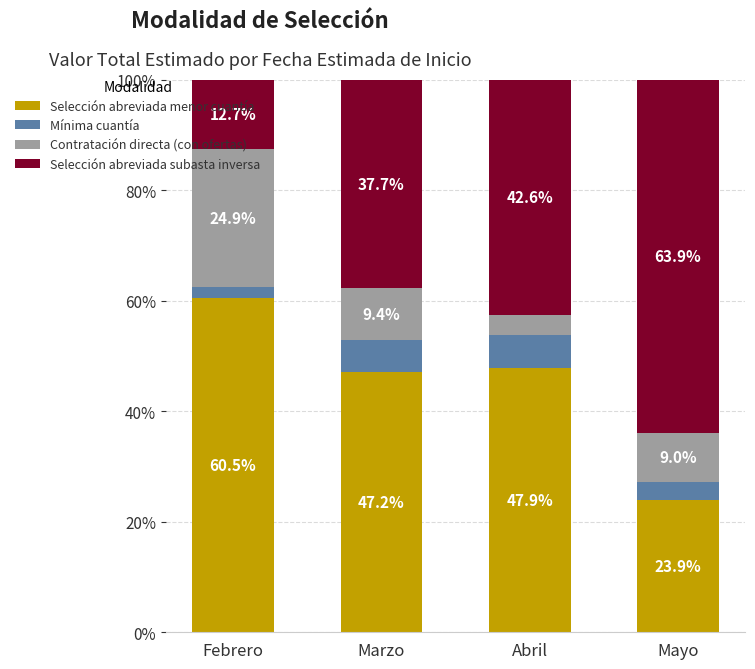

Which category has the highest value in the Selección abreviada menor cuantía series?

Febrero